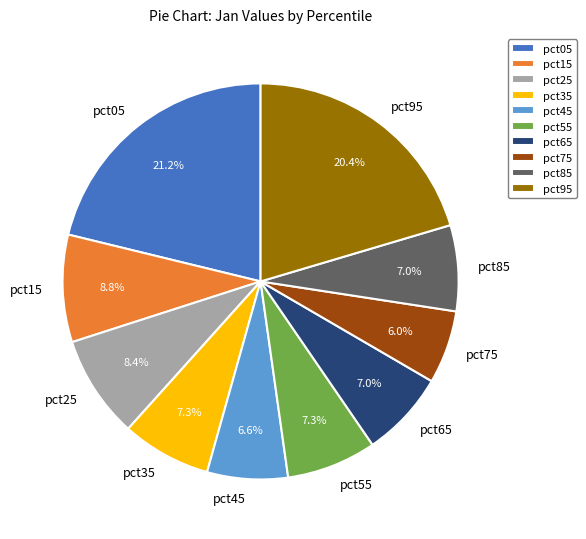

What is the smallest slice in the pie chart?

pct75